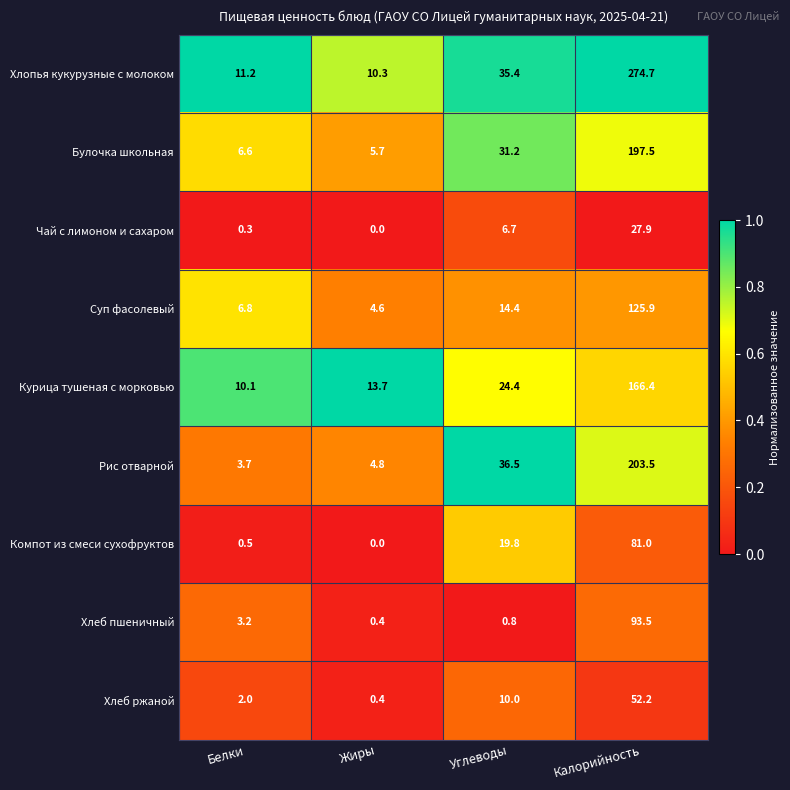

At Белки, list the series in order from largest to smallest.

Хлопья кукурузные с молоком, Курица тушеная с морковью, Суп фасолевый, Булочка школьная, Рис отварной, Хлеб пшеничный, Хлеб ржаной, Компот из смеси сухофруктов, Чай с лимоном и сахаром